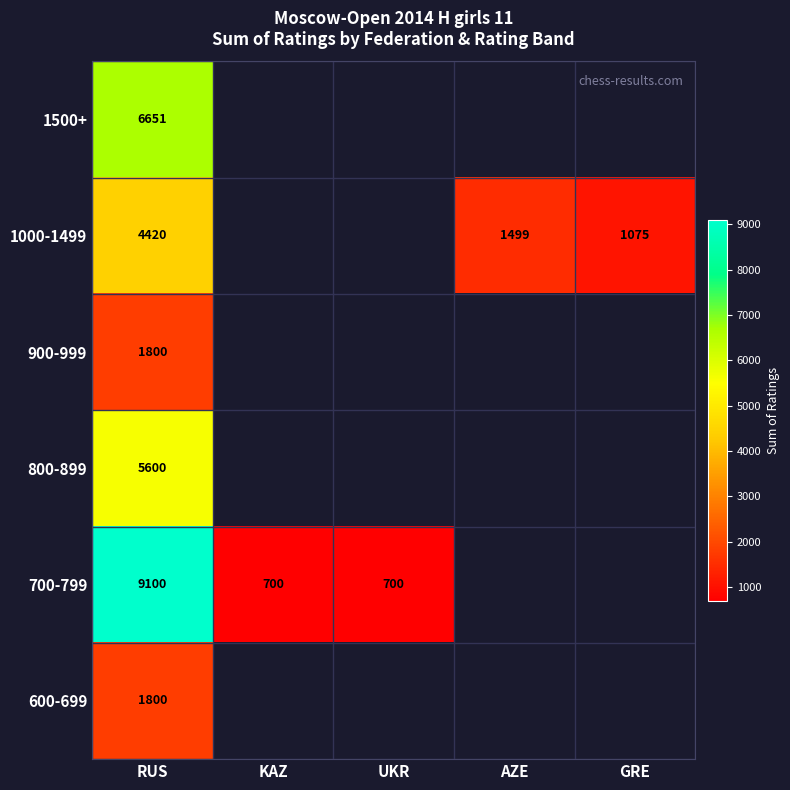

Is it true that 600-699 equals 927 at RUS?

False